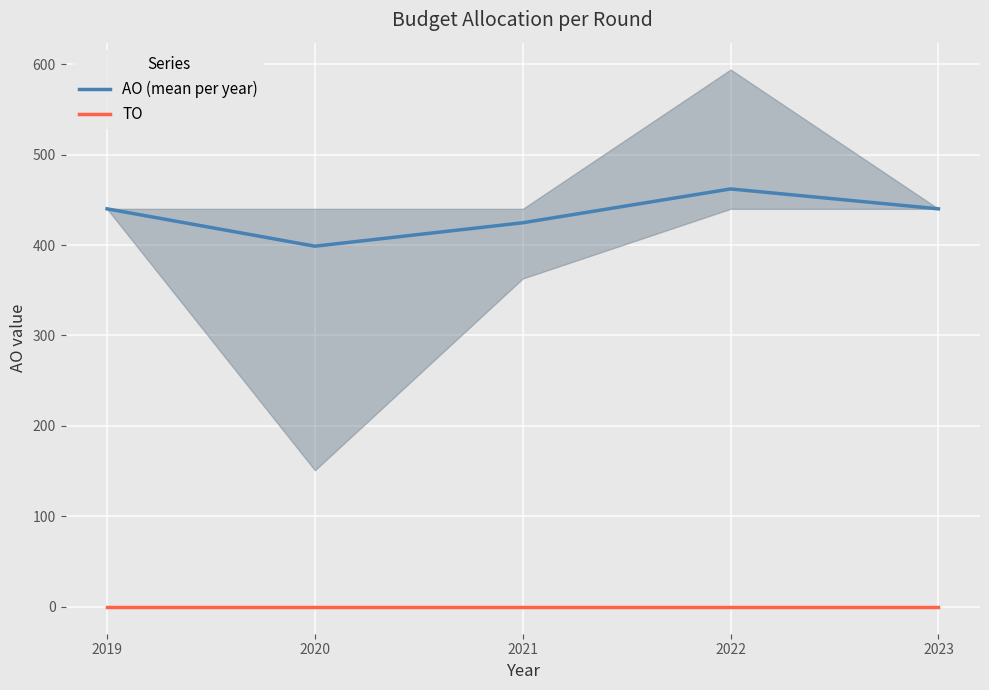

Which series has the widest spread of values?

AO (mean per year)